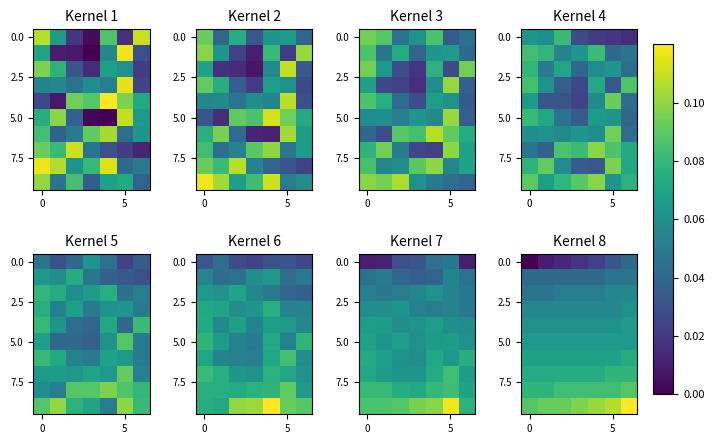

At which category does the chart reach its peak across all series?

6